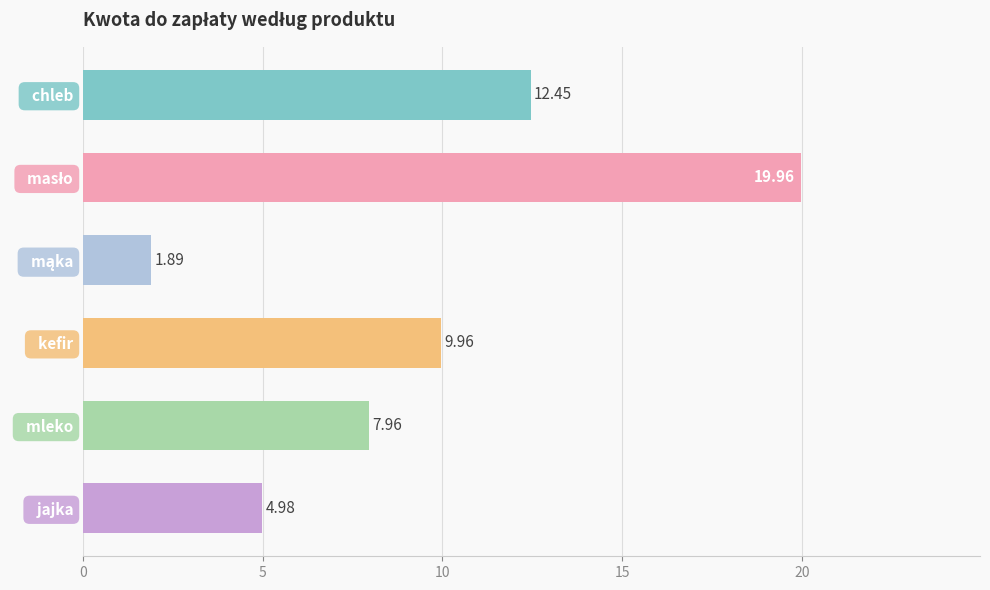

Approximately how many times larger is the value at   jajka compared to   kefir?

0.5